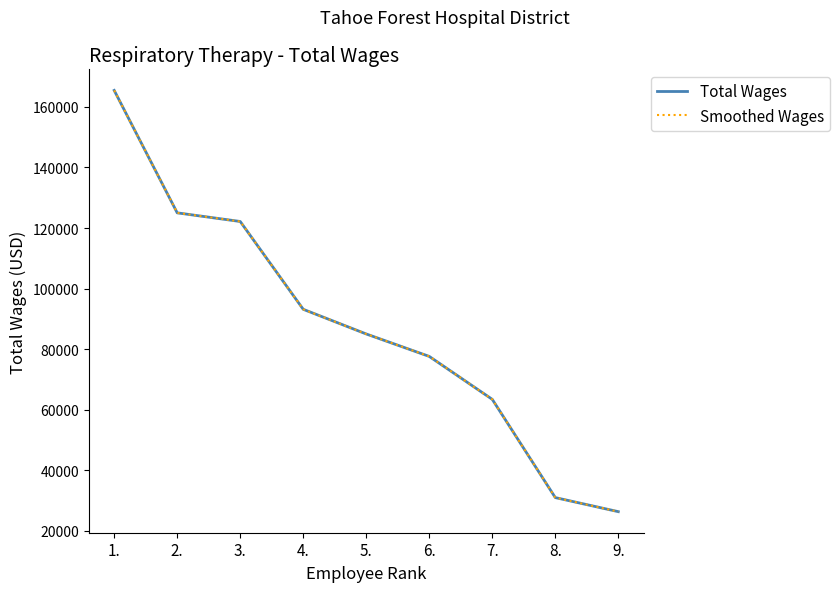

Does the chart display data point markers on the line(s)?

No